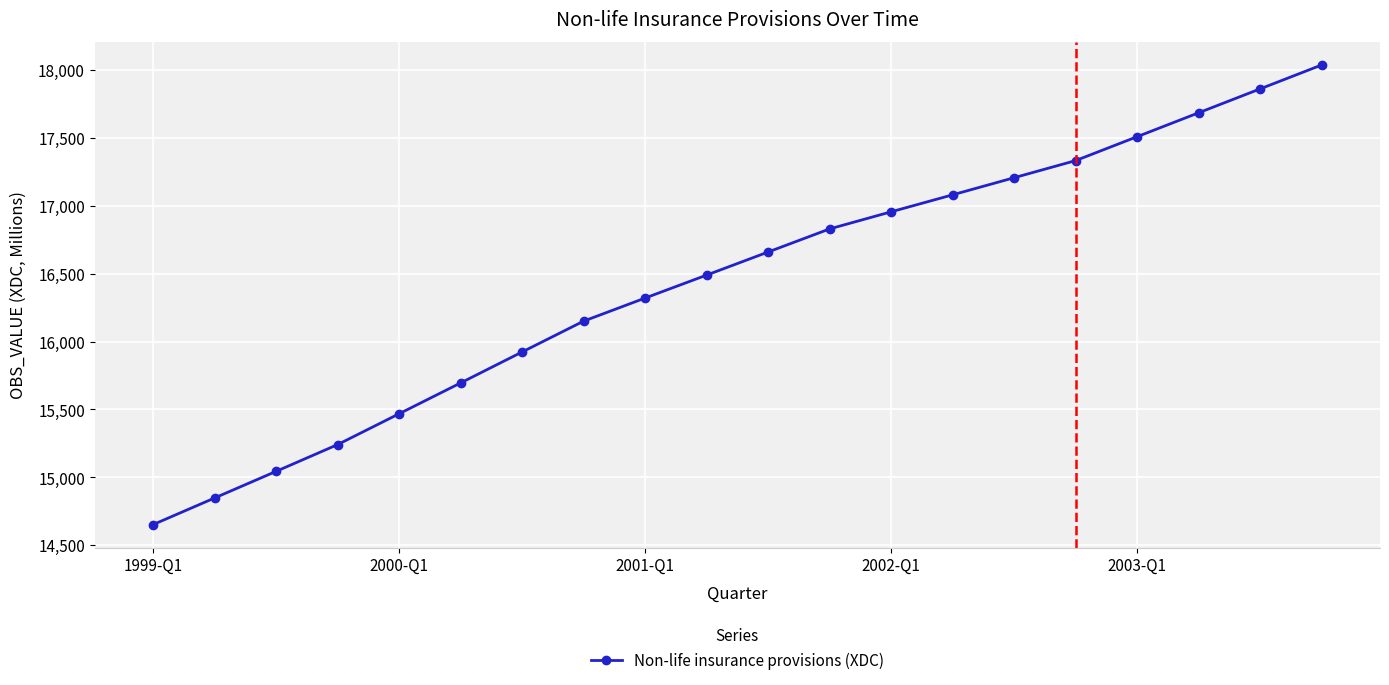

What is the difference between the second highest and minimum values?

3208